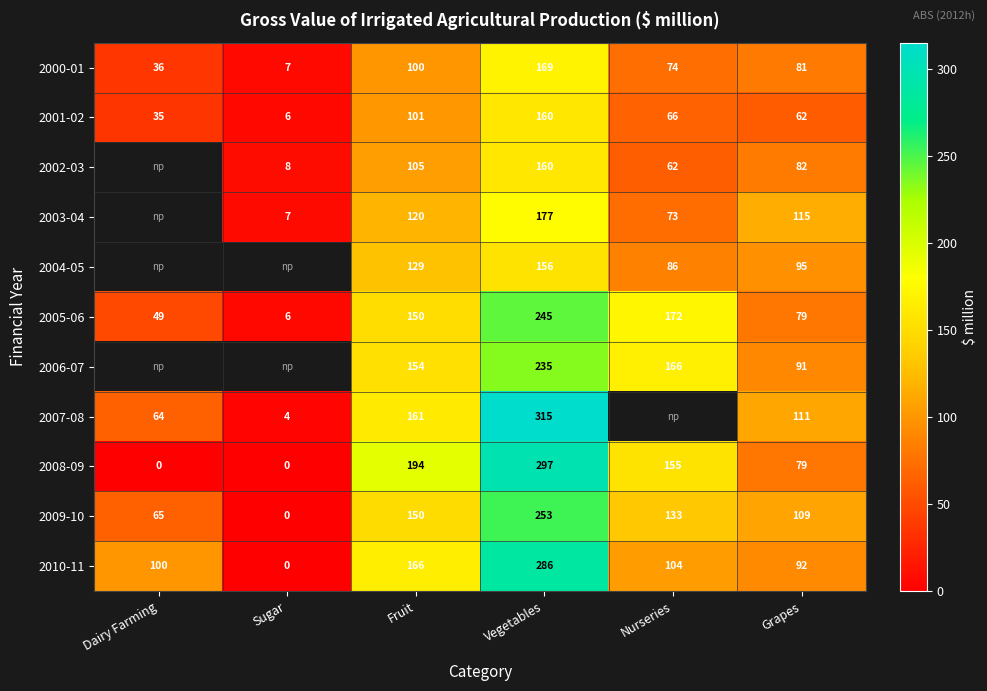

Where does the 2010-11 series first go above 104?

Fruit